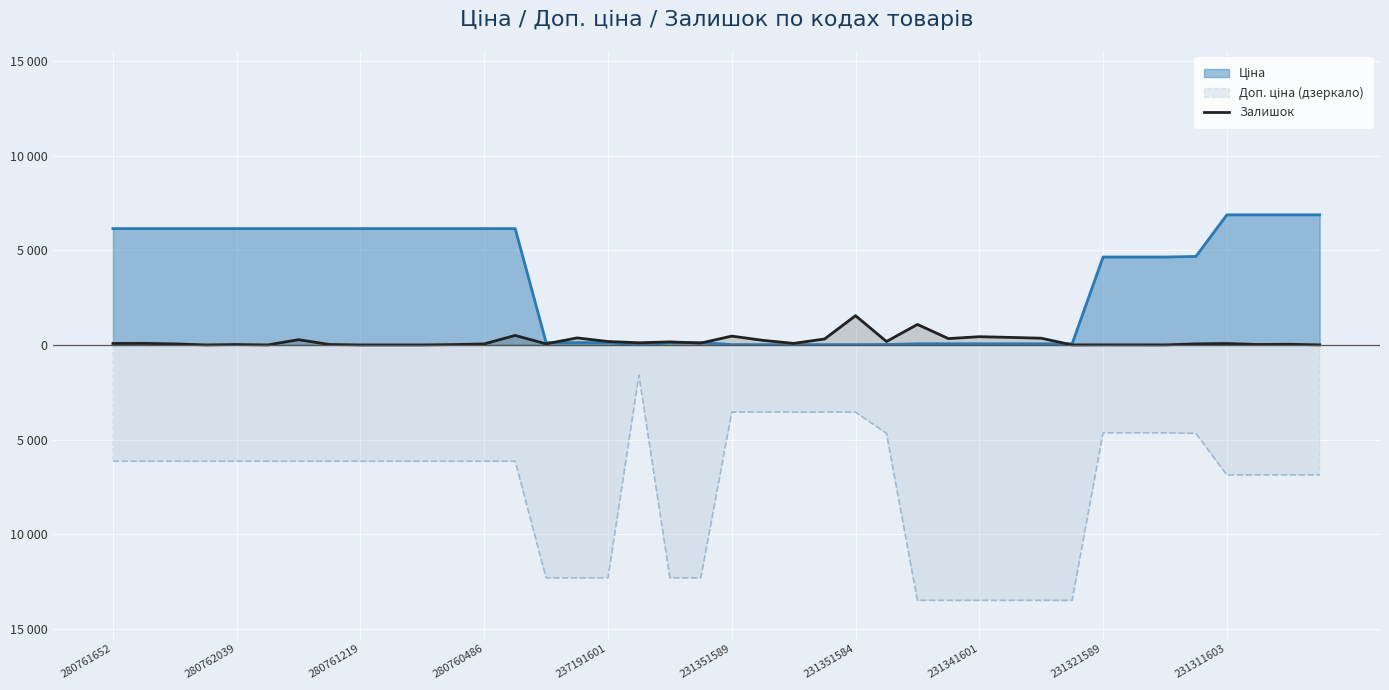

What is the ratio of the value at 34 to the value at 32?

0.3